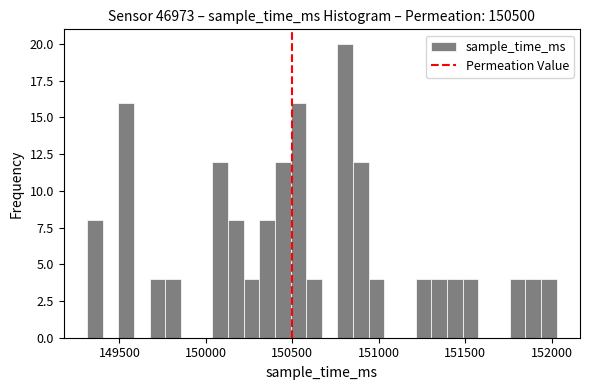

Around what value on the x-axis is the tallest bar? Give the approximate position of its centre, as read against the axis.

150800